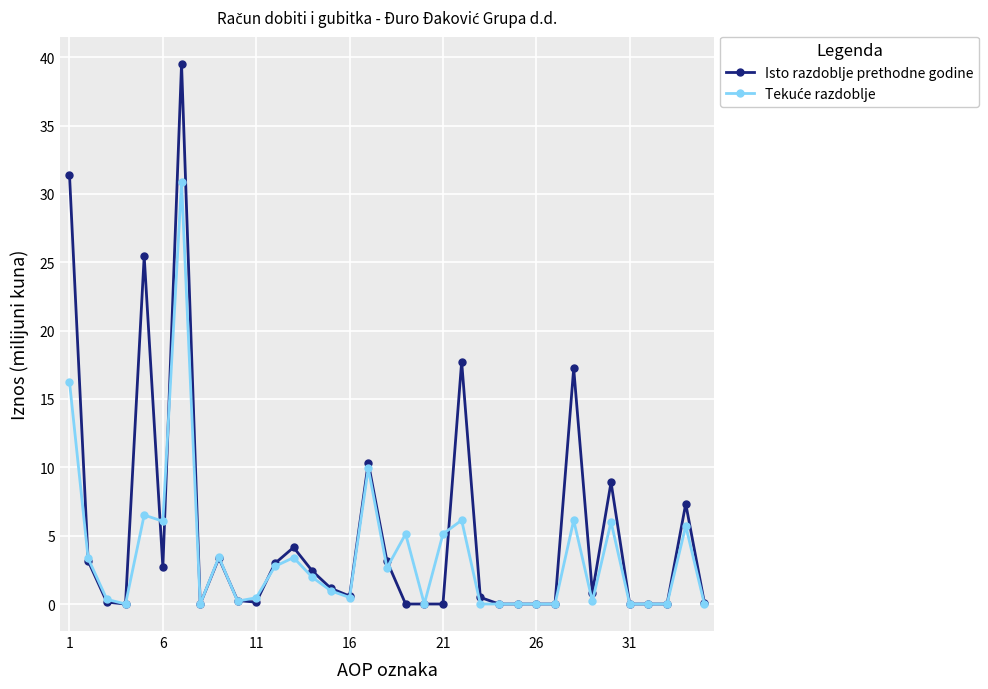

True or false: Isto razdoblje prethodne godine has more than 1 interior local peaks.

True